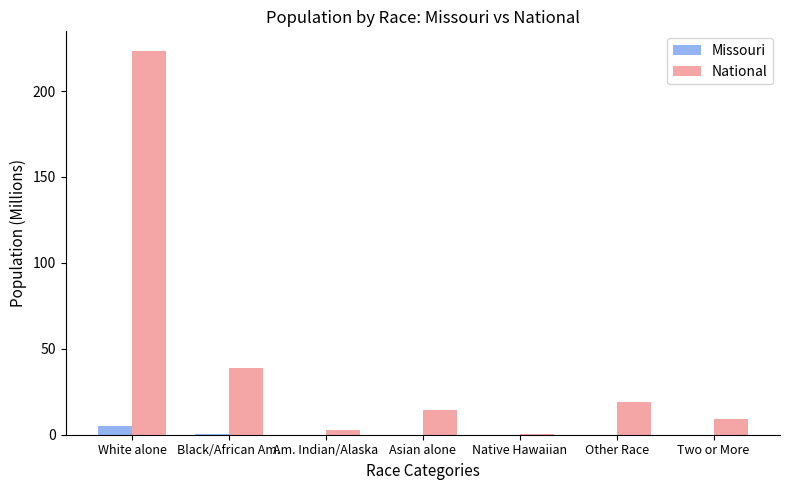

How many groups of bars are there?

7